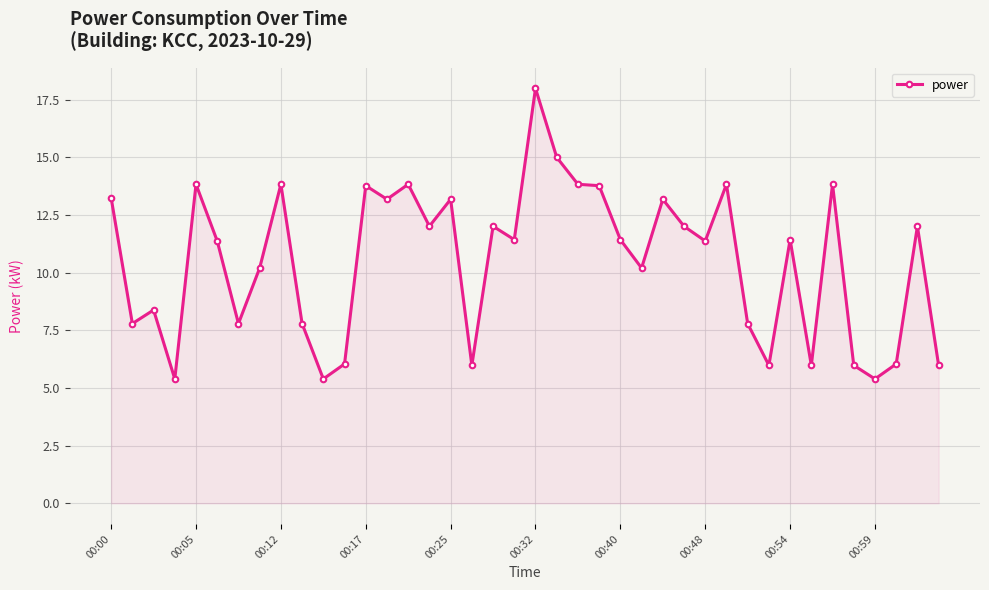

What is the value of the 2nd point from the left?

7.8